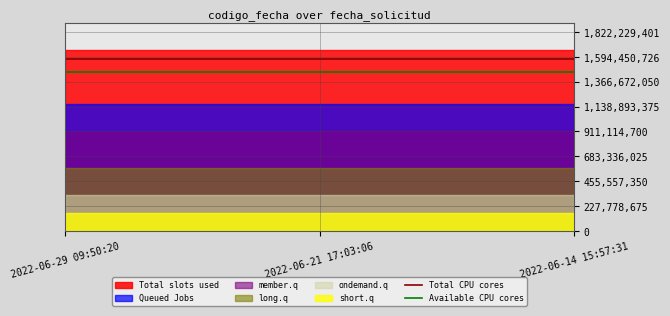

The Available CPU cores series shows 1457783521.0 at 2022-06-21 17:03:06. True or false?

True